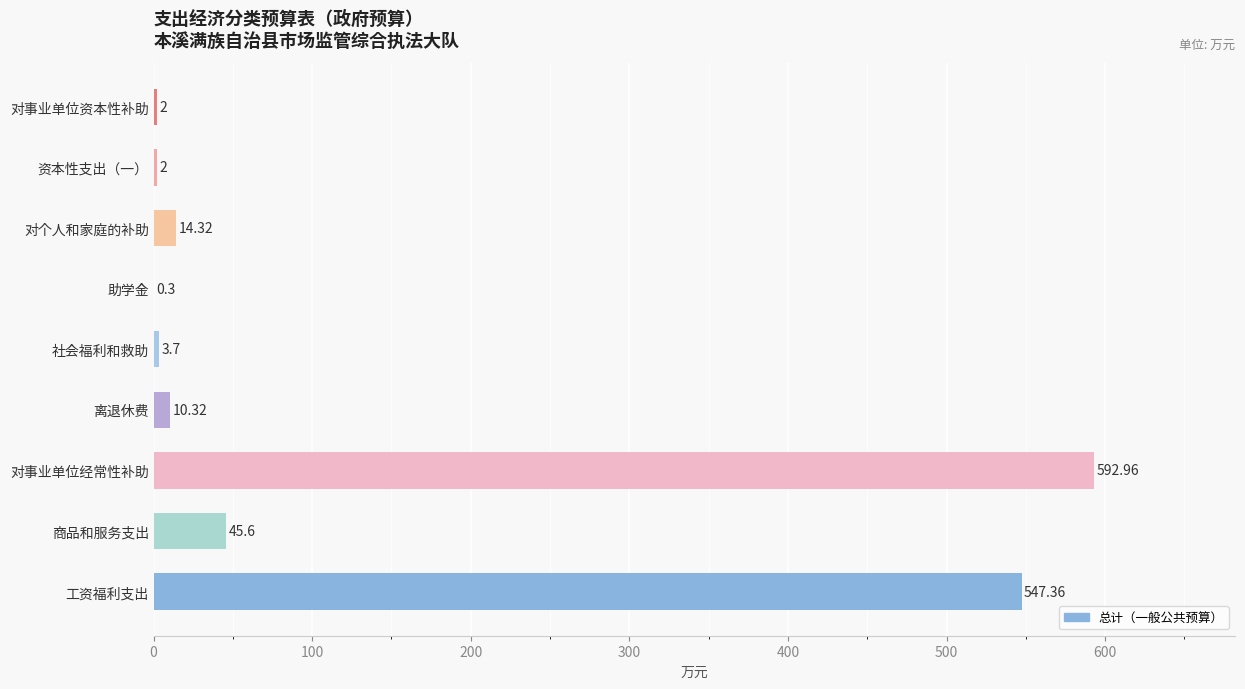

Are the bars horizontal?

Yes